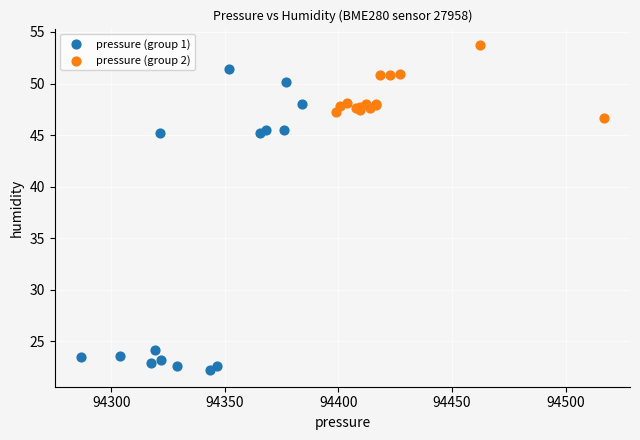

Which series reaches the maximum Y coordinate?

pressure (group 2)